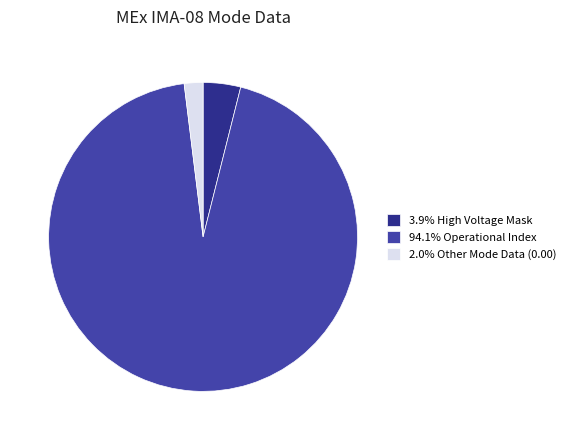

Combined, do 2.0% Other Mode Data (0.00) and 94.1% Operational Index account for over 50%?

Yes